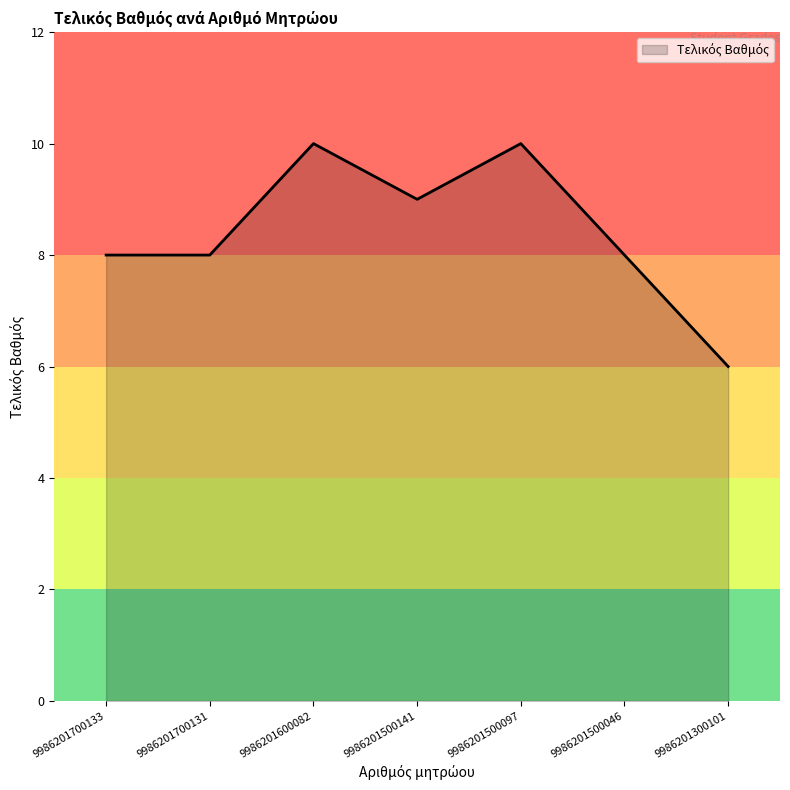

The chart shows a value of 11 at 9986201300101. True or false?

False